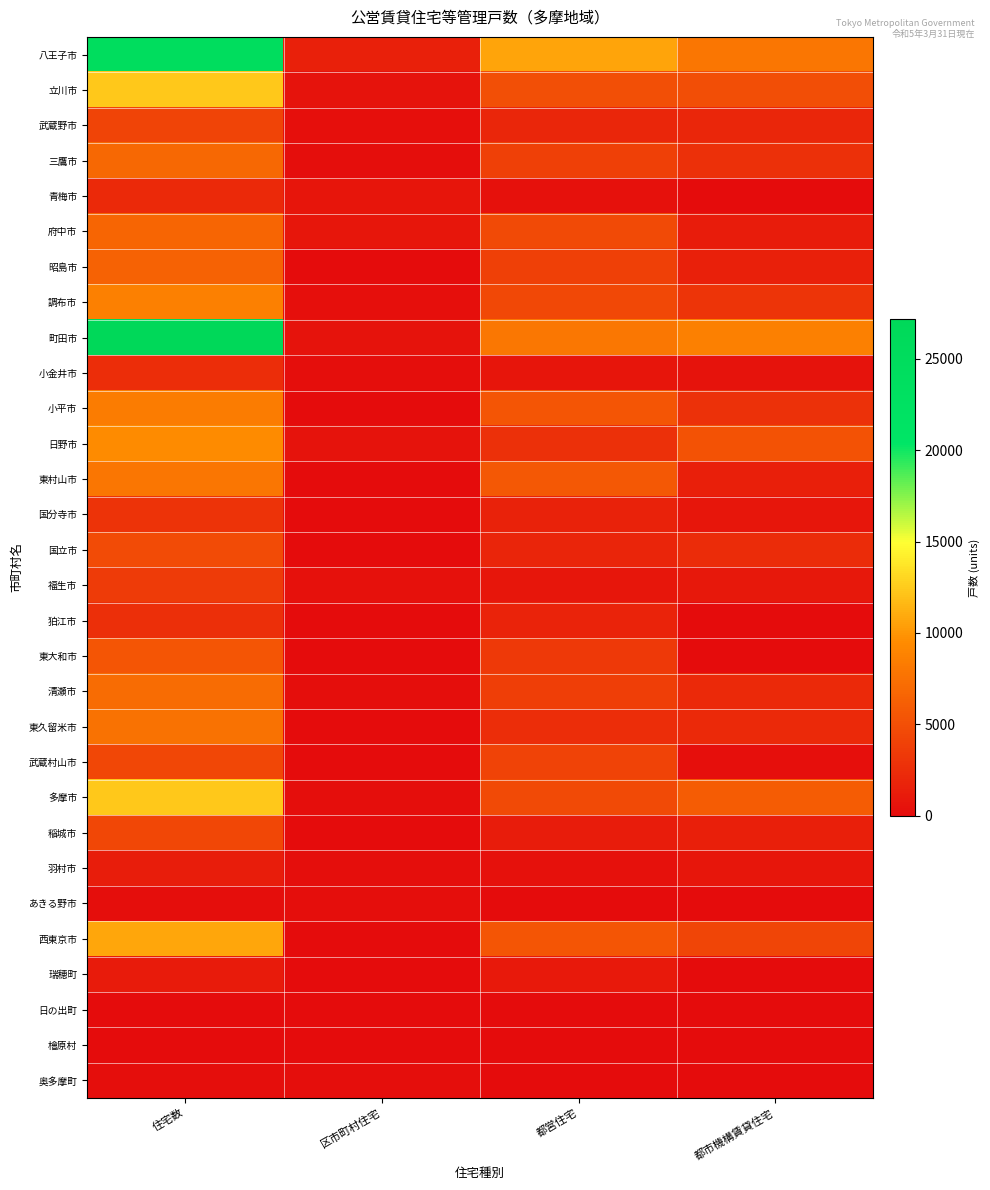

What is the difference between the highest and lowest values at 都市機構賃貸住宅?

8641